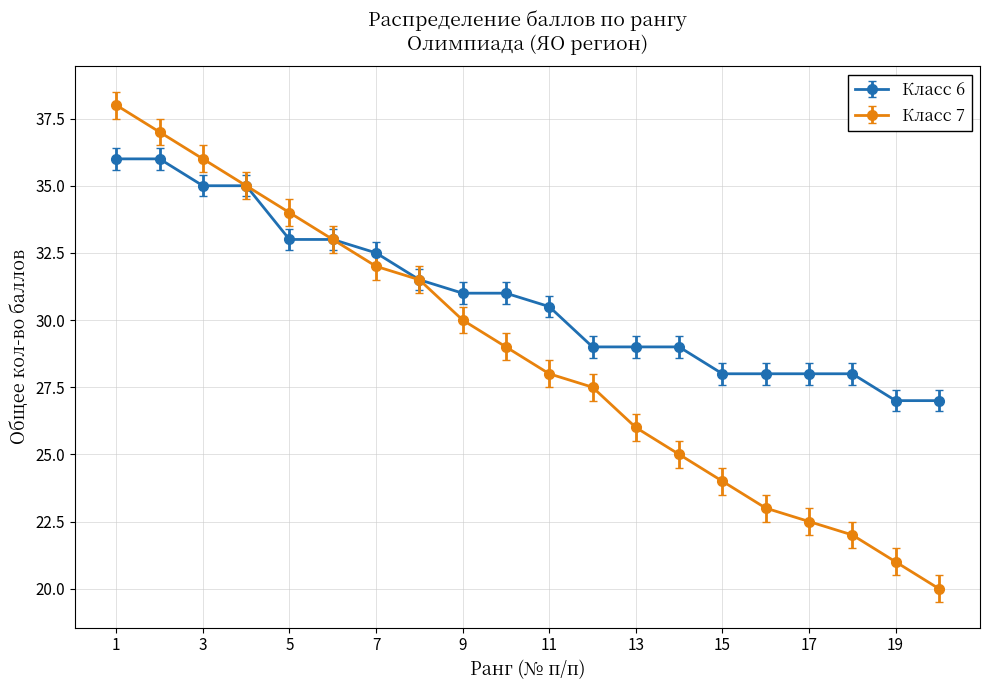

What is the maximum value shown in the chart?

38.0